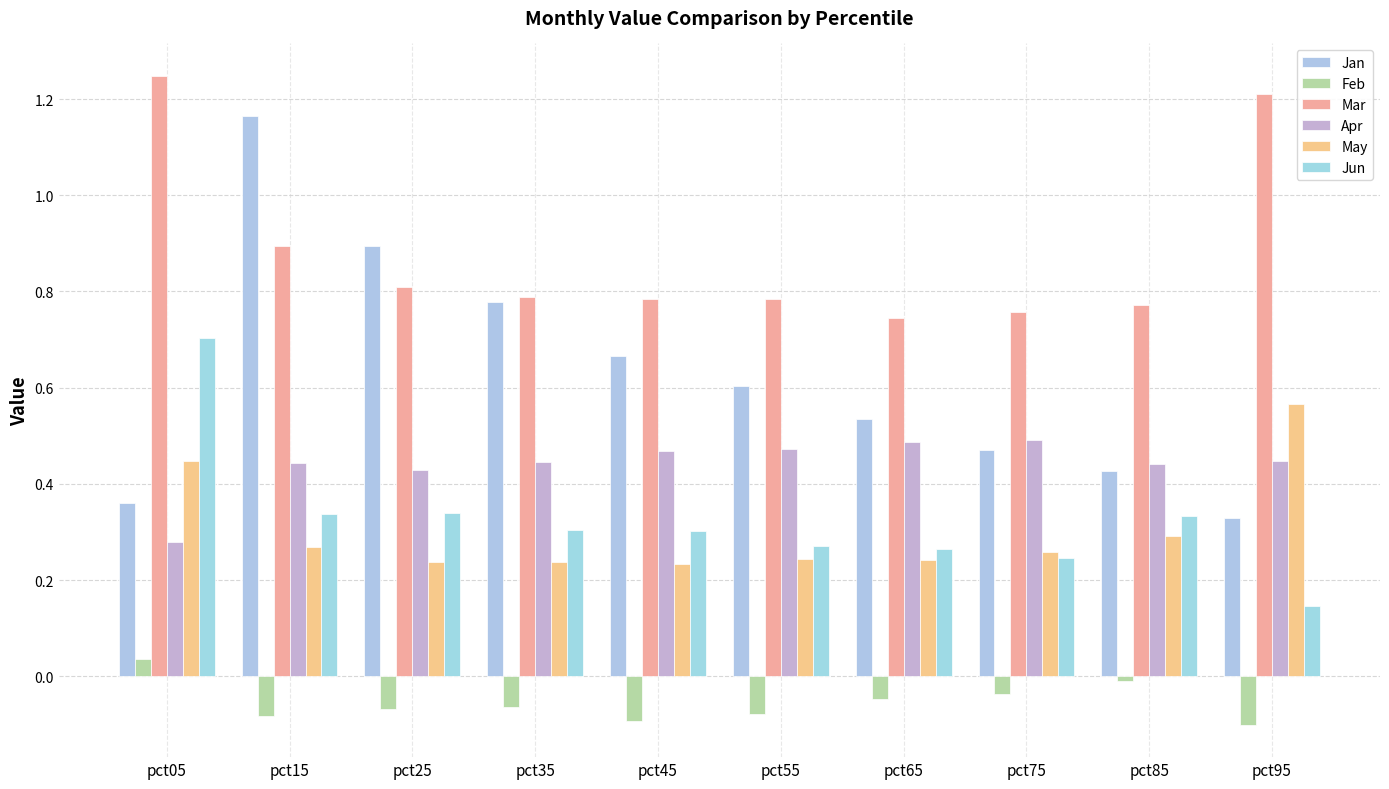

At how many categories does at least one series exceed 0?

10